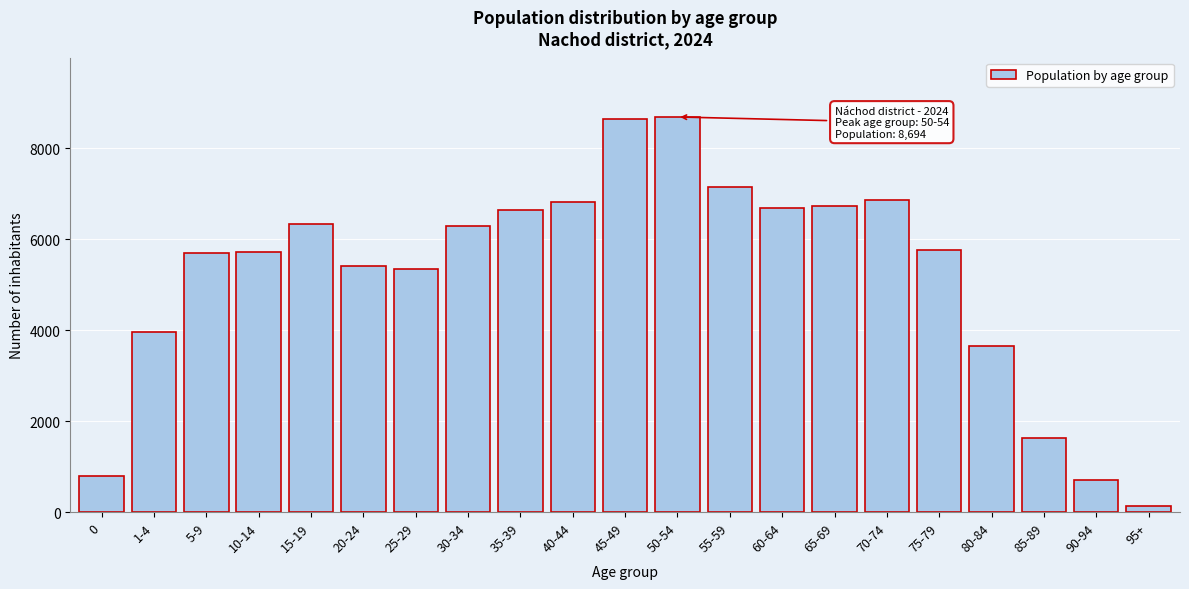

The value at 5-9 is 8766. True or false?

False